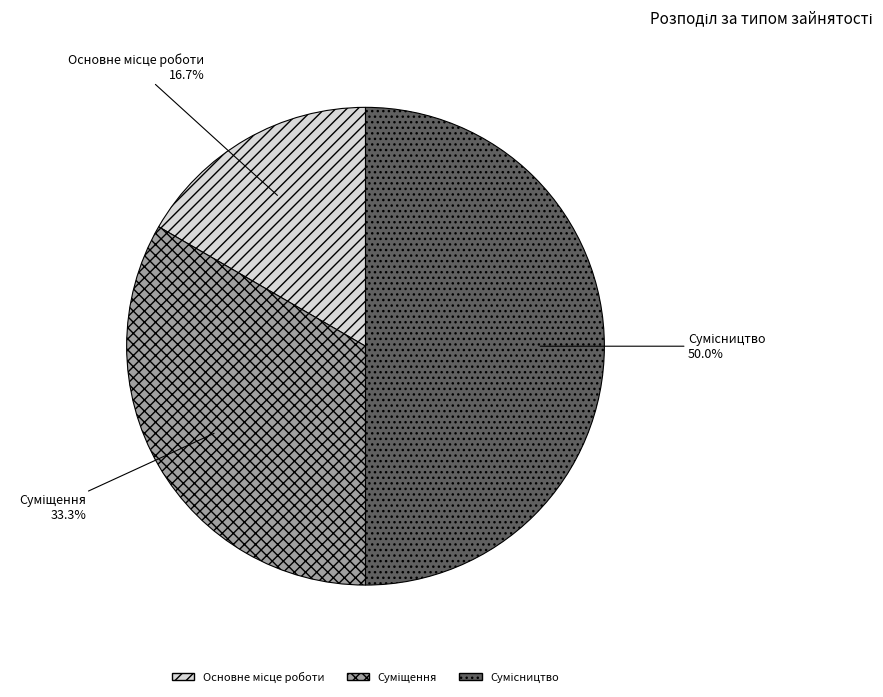

Rank the categories by value from highest to lowest.

Сумісництво, Суміщення, Основне місце роботи